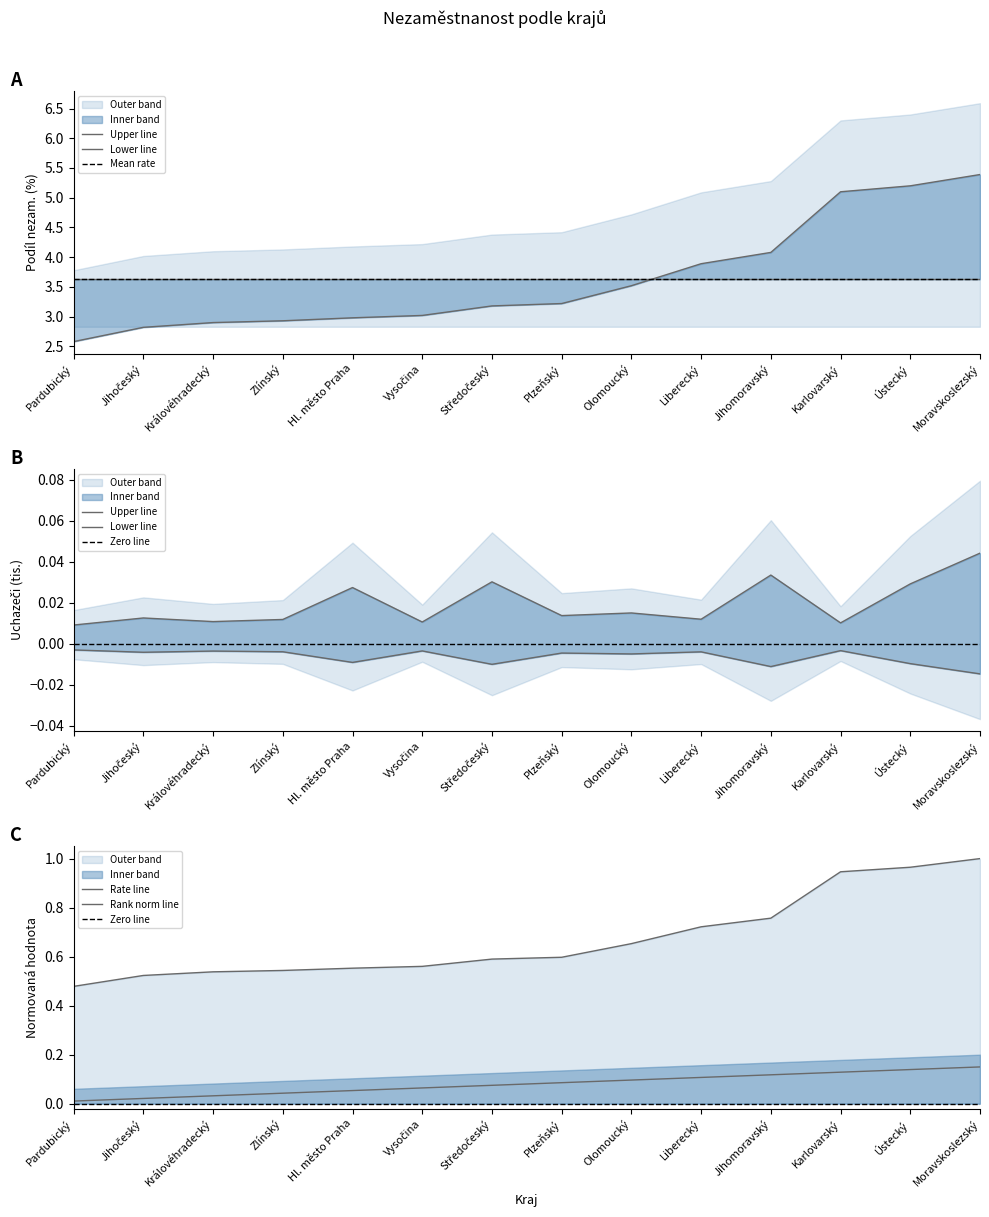

The value of Pořadí at Moravskoslezský is 0.2. True or false?

False